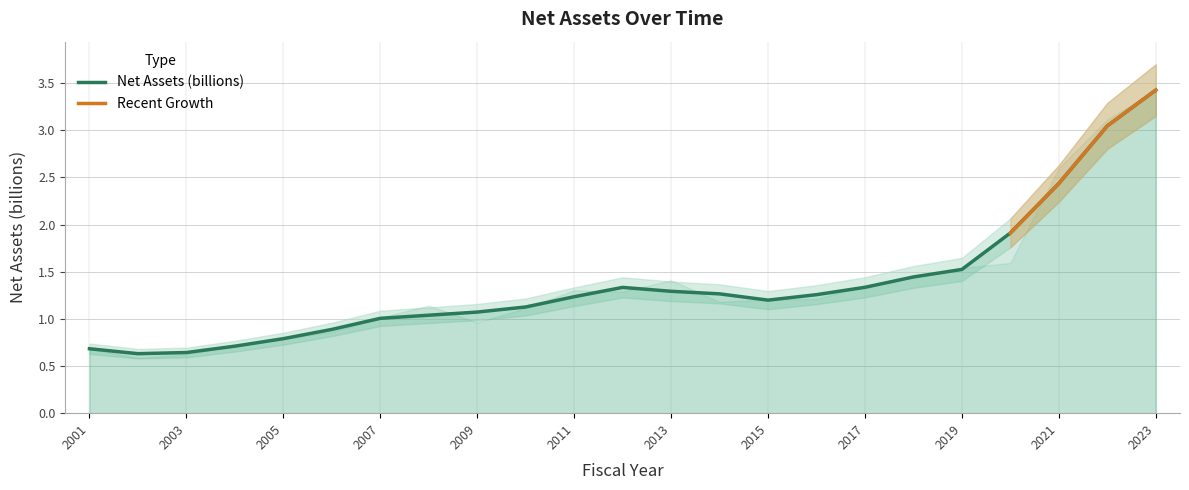

Reading left to right, what are all the values shown in this chart?

2001=0.7	2002=0.6	2003=0.6	2004=0.7	2005=0.8	2006=0.9	2007=1.0	2008=1.0	2009=1.1	2010=1.1	2011=1.2	2012=1.3	2013=1.3	2014=1.3	2015=1.2	2016=1.3	2017=1.3	2018=1.4	2019=1.5	2020=1.9	2021=2.4	2022=3.0	2023=3.4